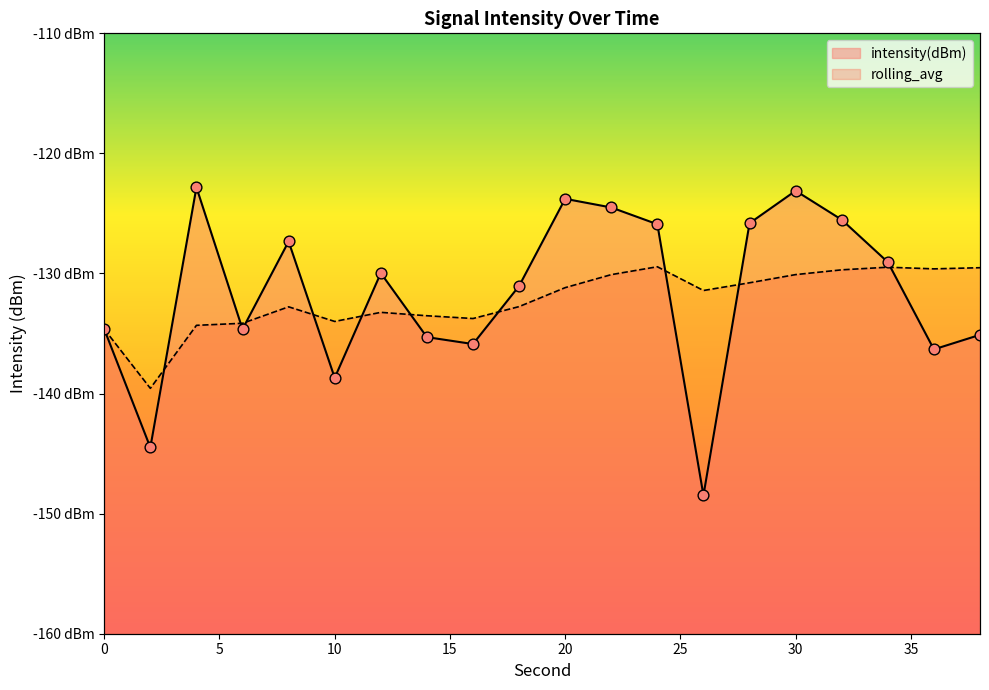

What is the total value across all series at 8?

-260.1